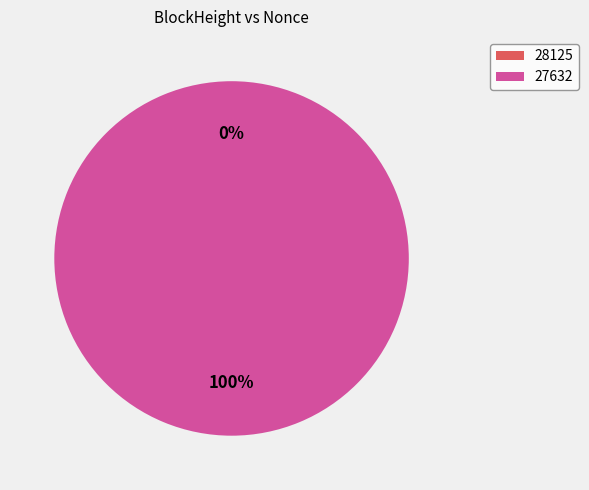

To the nearest percent, what percentage of the pie is 27632?

100%